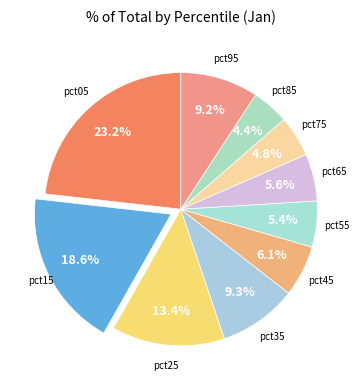

How many slices are in this pie chart?

10